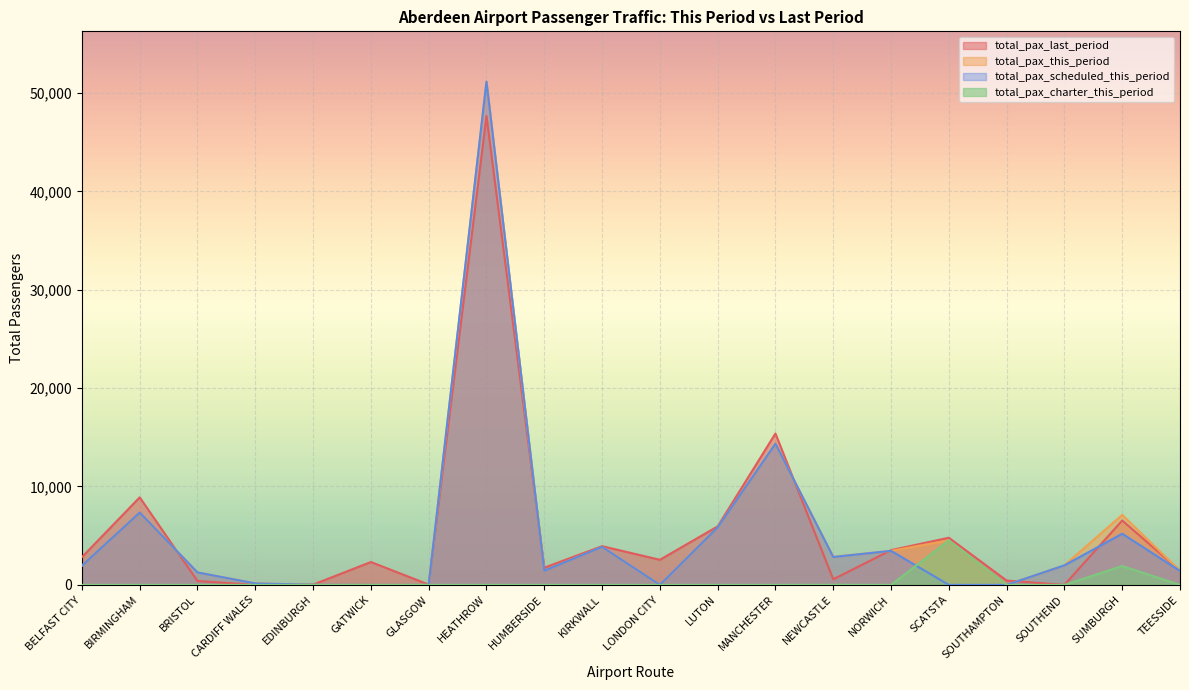

True or false: total_pax_charter_this_period has a value of 0 at BRISTOL.

True